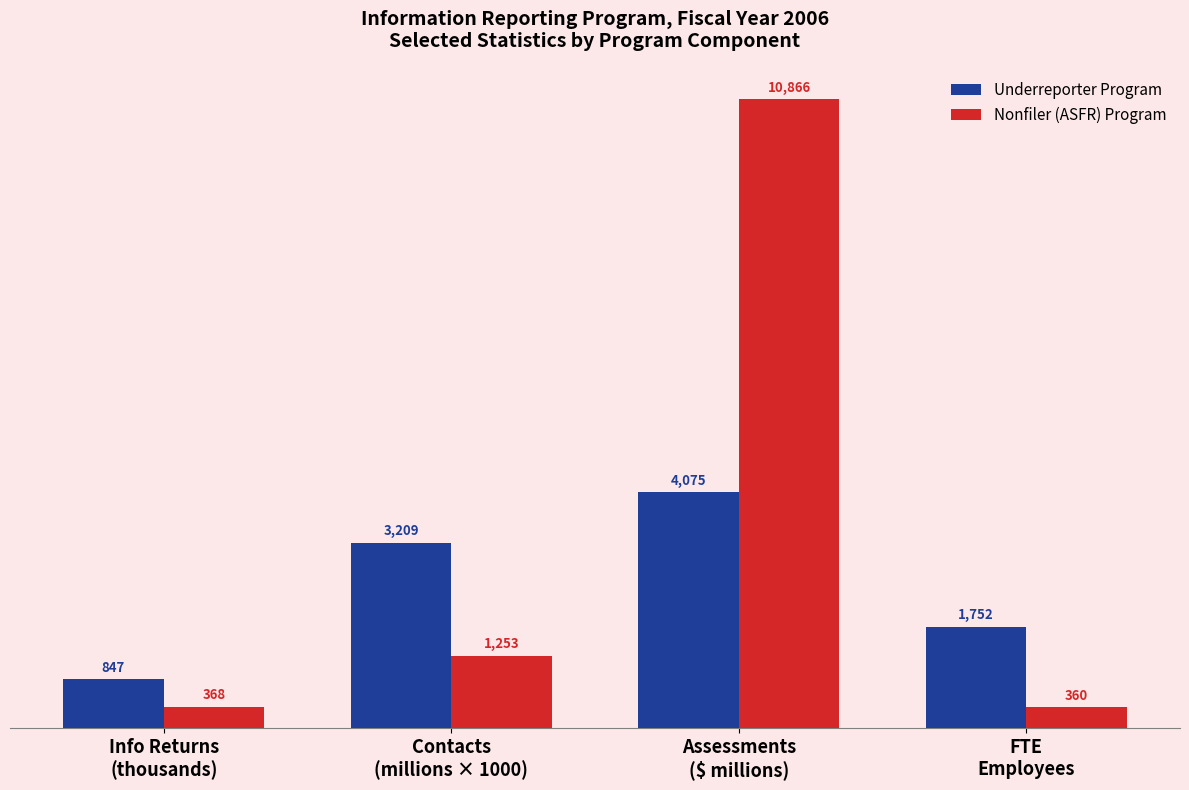

Rank the series by their average value, from lowest to highest.

Underreporter Program, Nonfiler (ASFR) Program